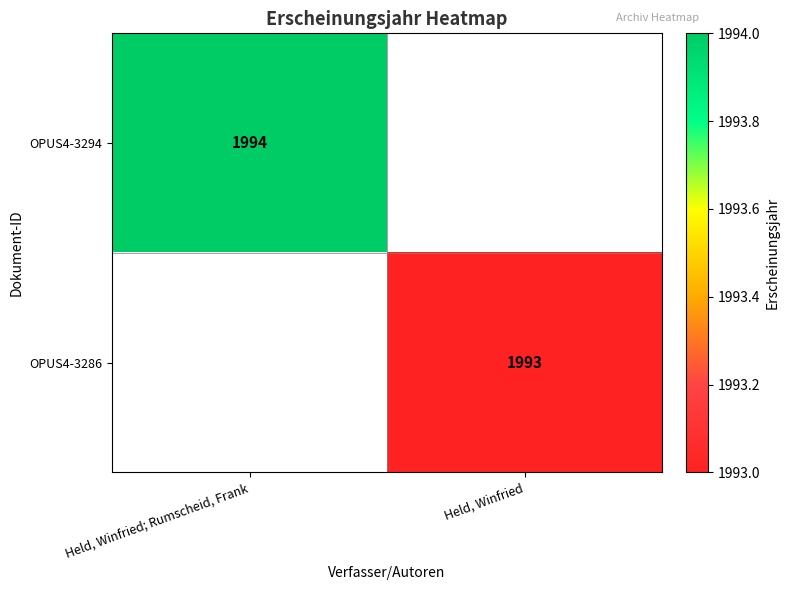

What is the minimum value shown in the chart?

1993.0